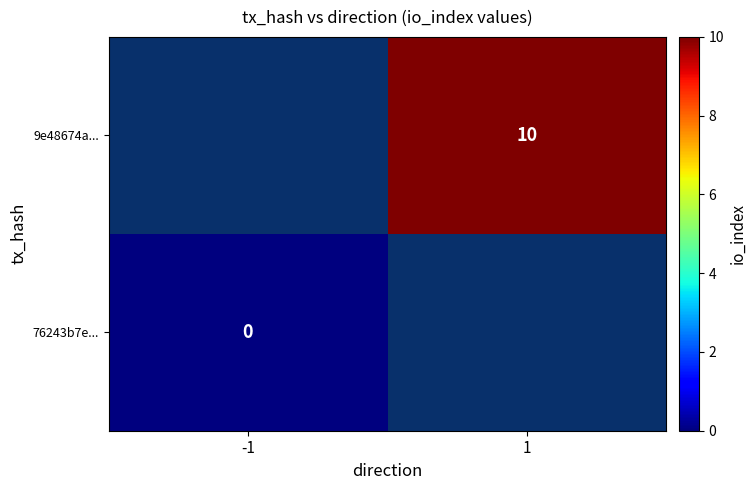

True or false: 9e48674a... has a value of 10 at 1.

True